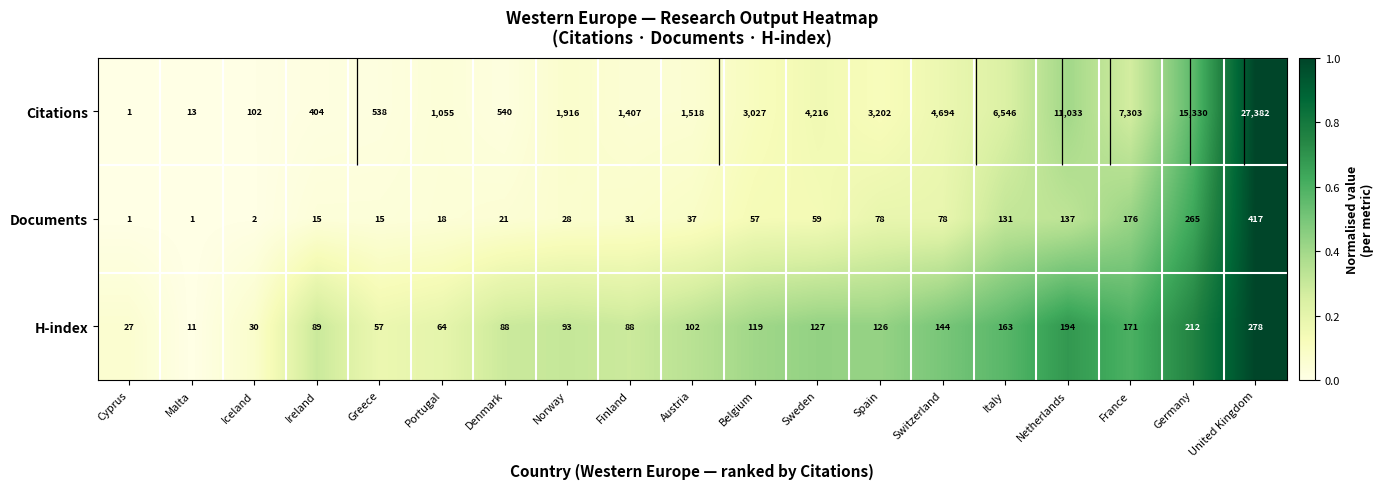

Is it true that H-index equals 0.3 at Italy?

False